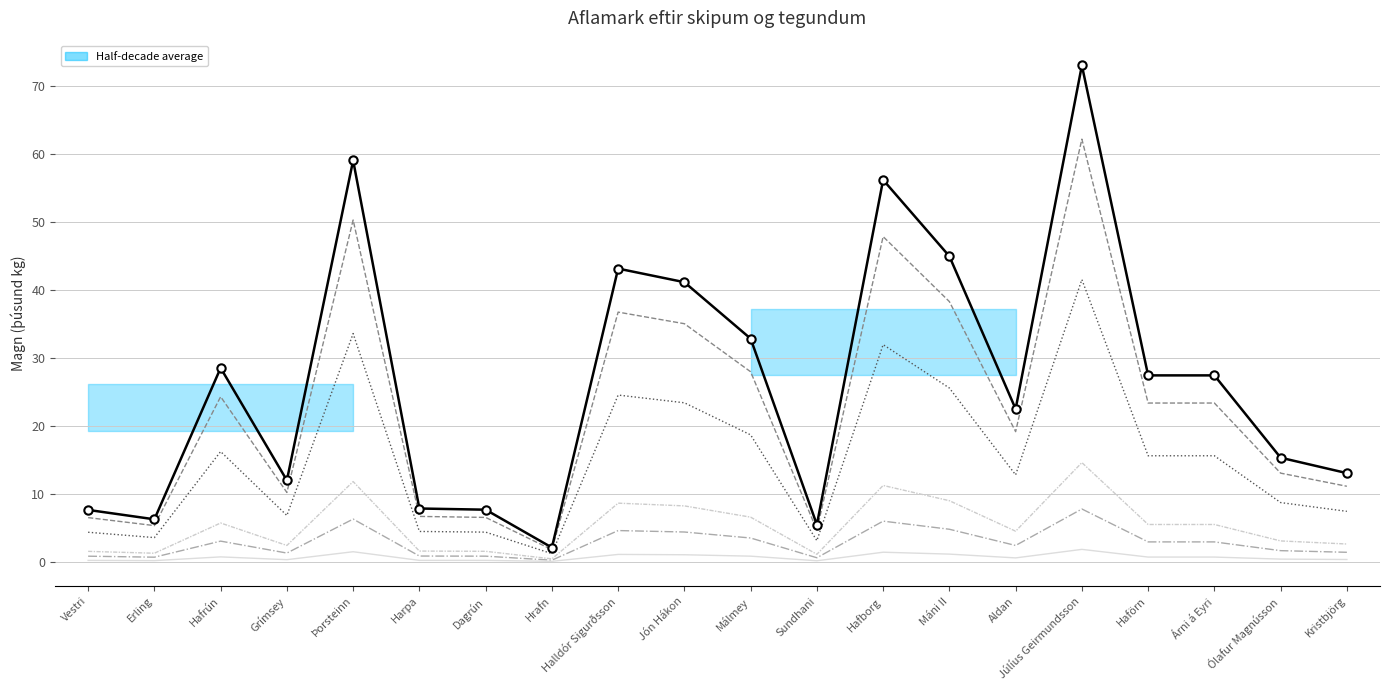

The Ufsi series shows 1.2 at Erling. True or false?

True